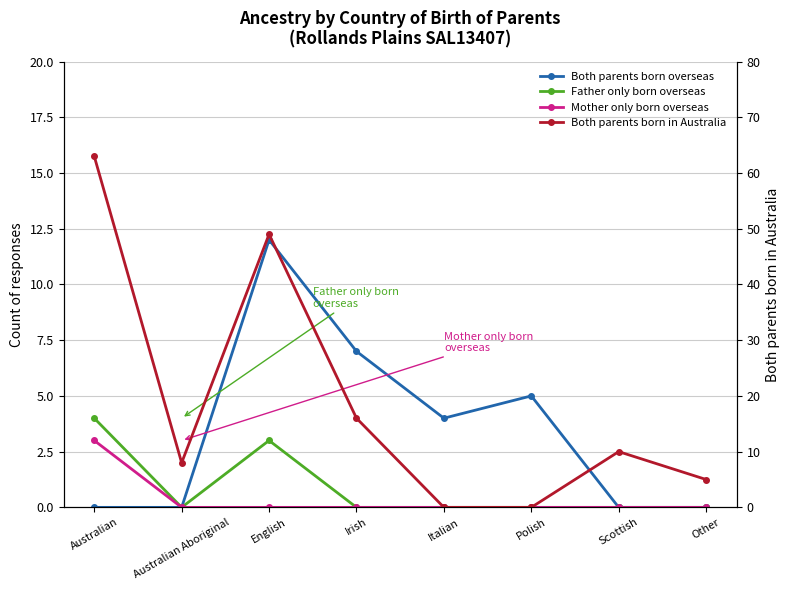

What is the label of the 7th point from the right?

Australian Aboriginal